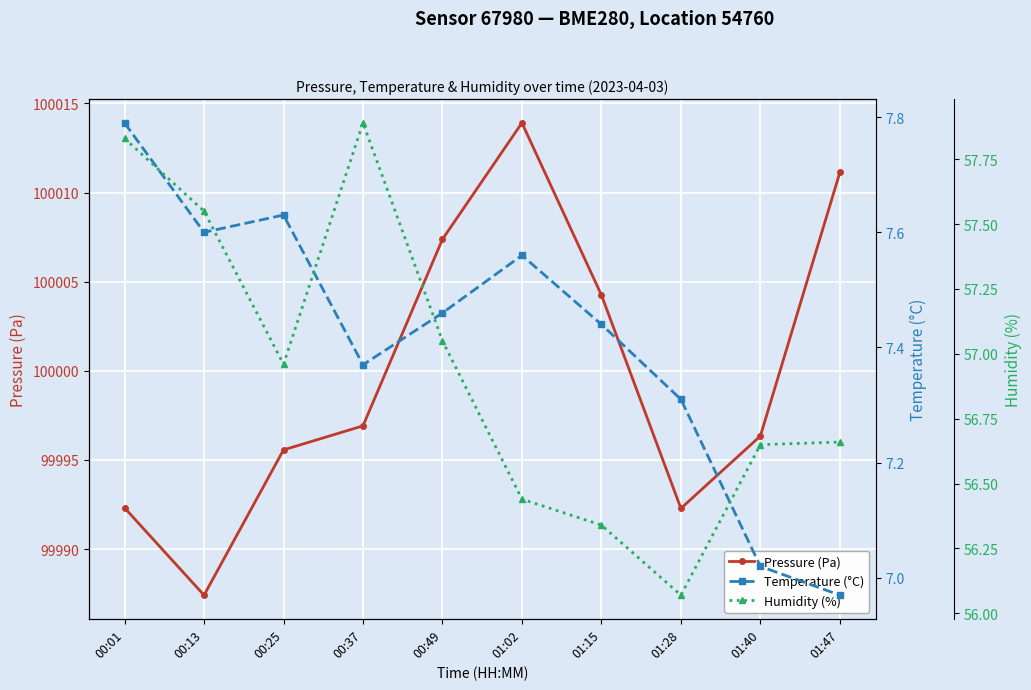

What is the total value across all series at 01:28?

100055.7